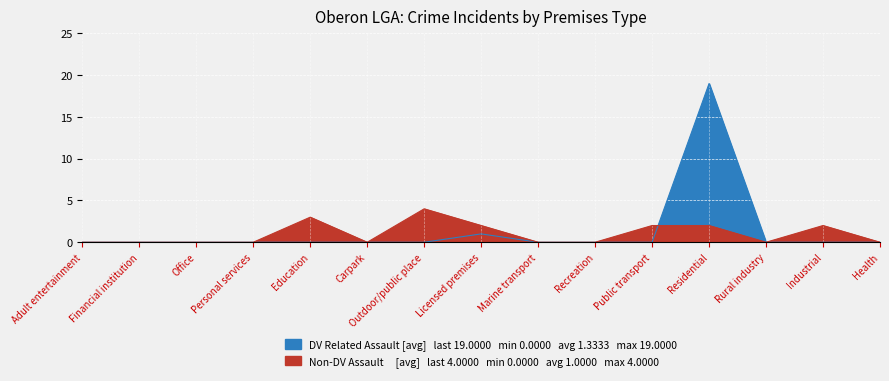

List the series in order of their peak value, lowest first.

Non-DV Assault, DV Related Assault